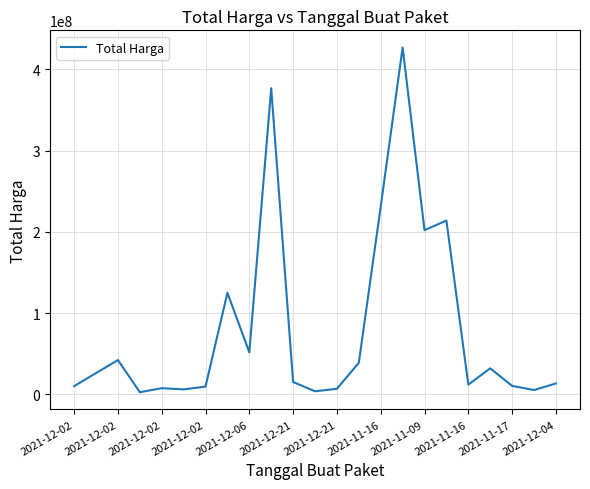

What is the maximum value shown in the chart?

426700000